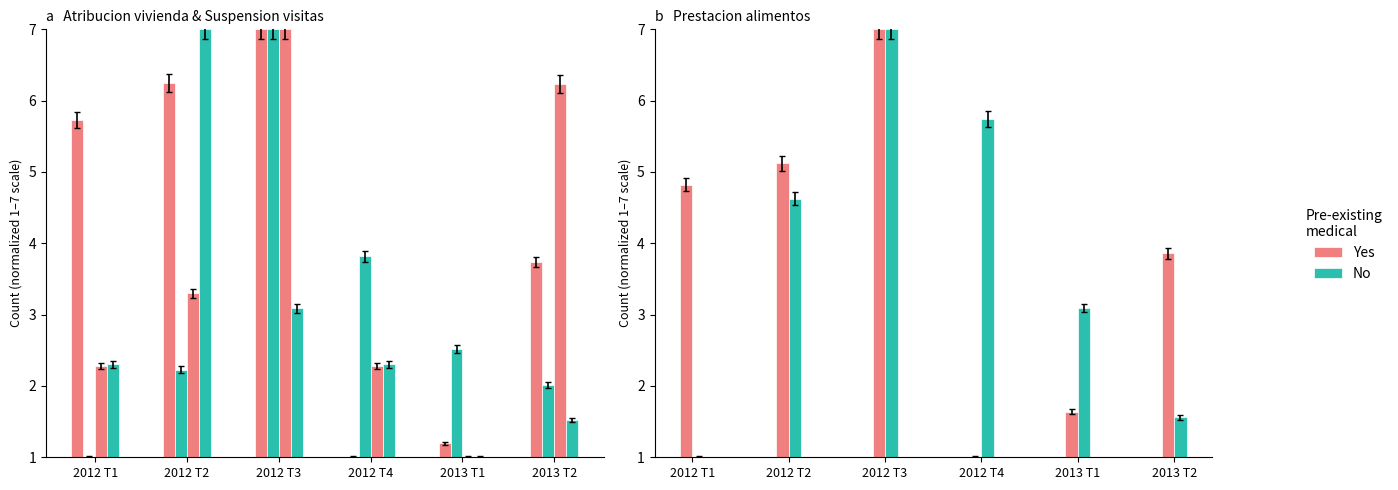

Rank the series at 2013 T1 from highest to lowest value.

No, Yes